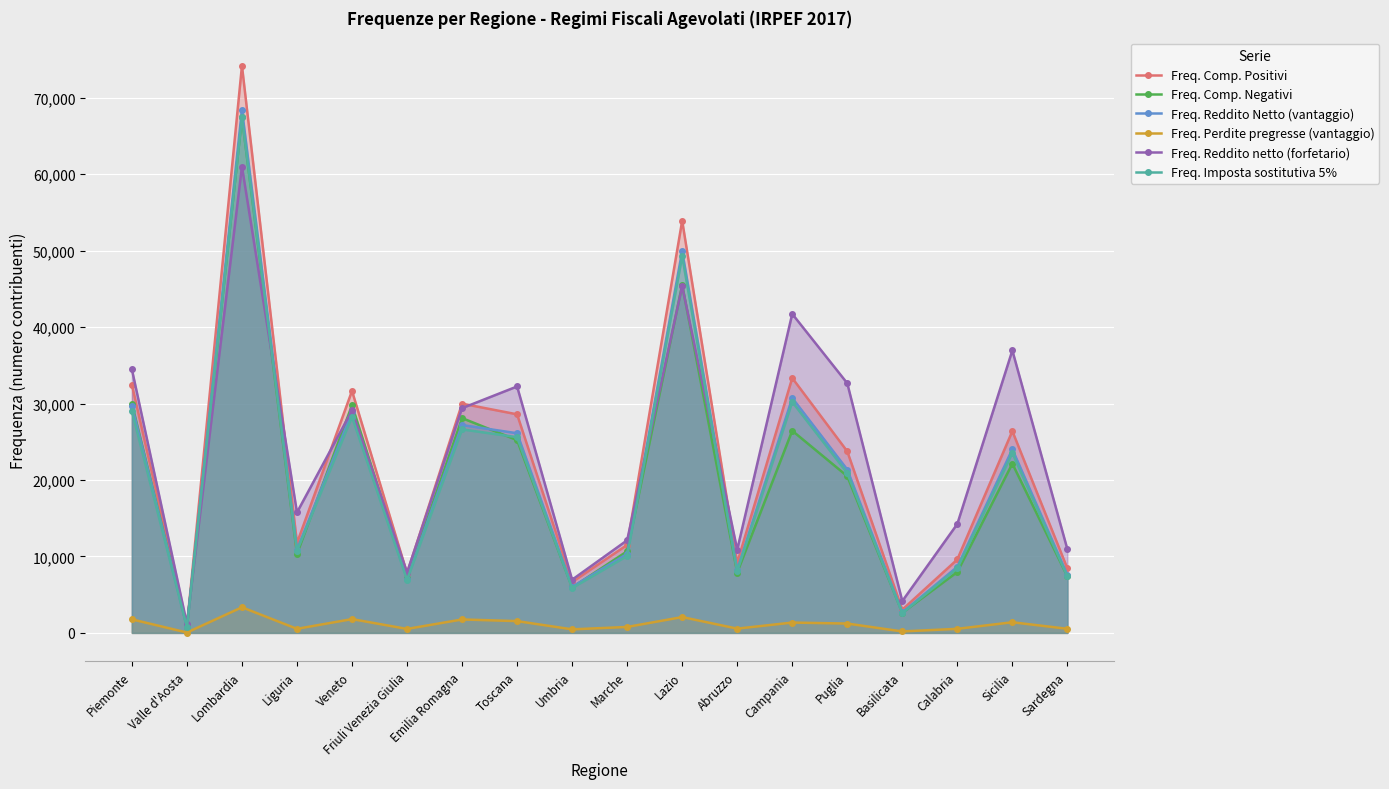

At which category is the sum across all series the highest?

Lombardia